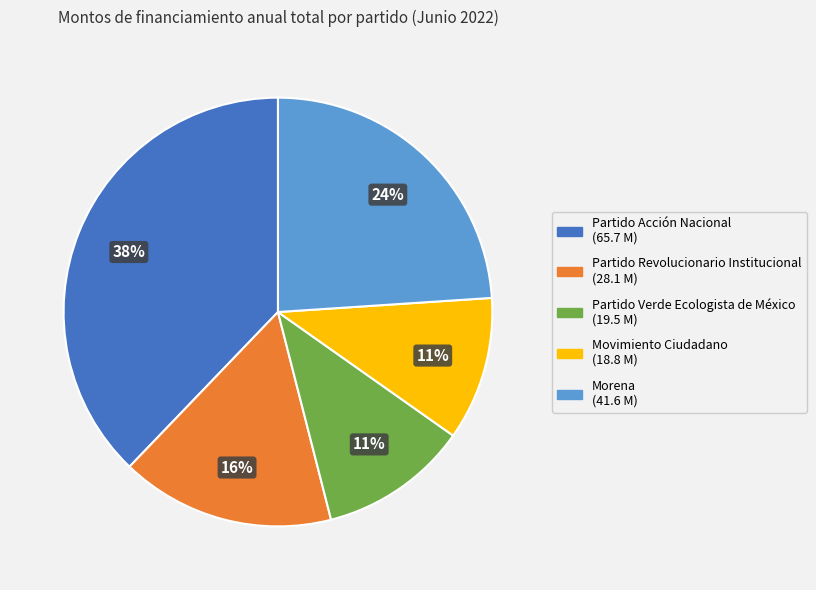

How many segments does this pie chart have?

5